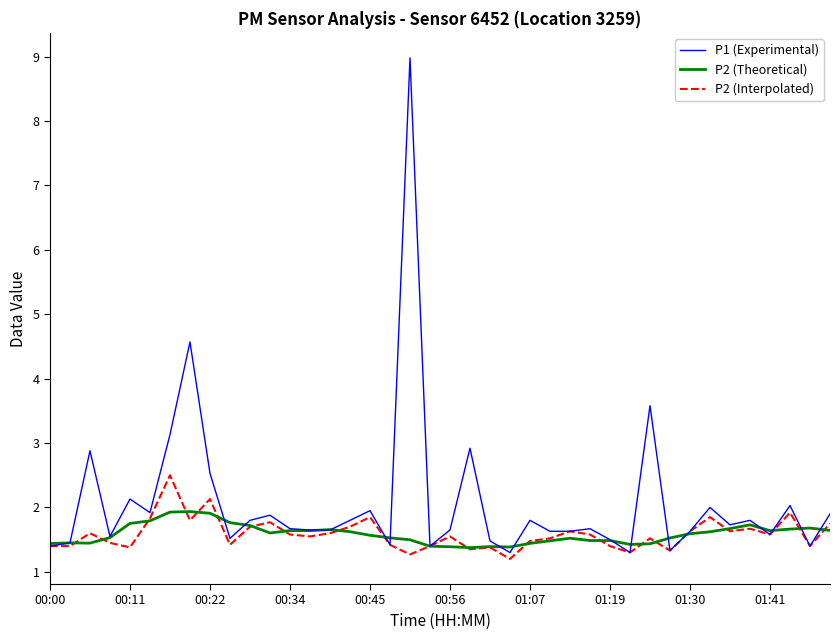

List the series in order of their peak value, lowest first.

P2 (Theoretical), P2 (Interpolated), P1 (Experimental)